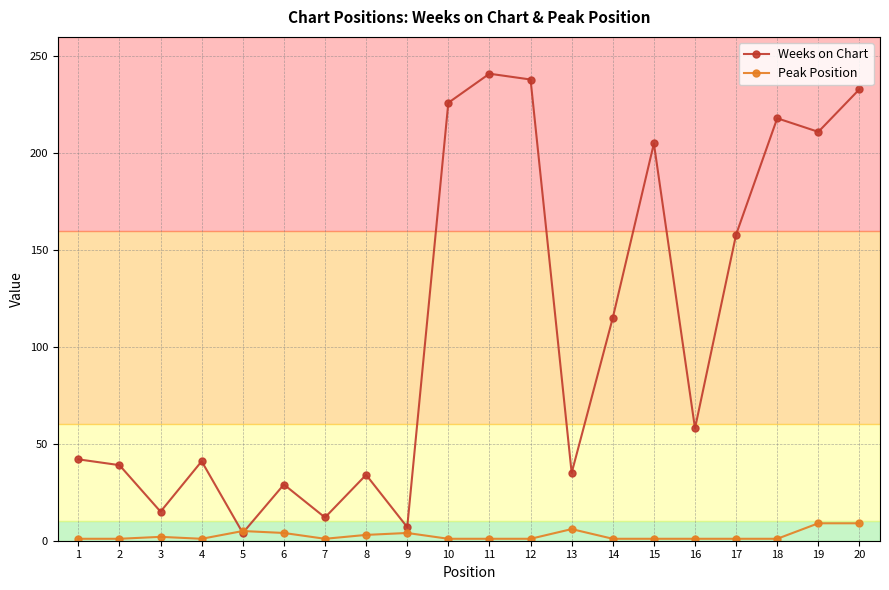

Which series has the largest total across all categories?

Weeks on Chart